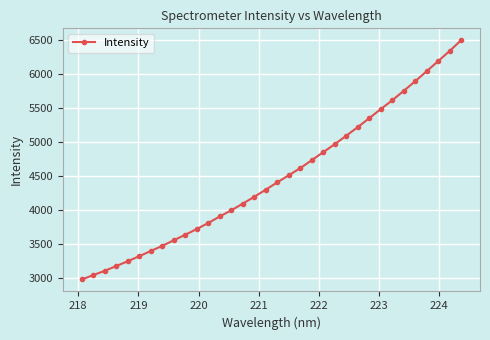

How many data points are less than 4403?

17